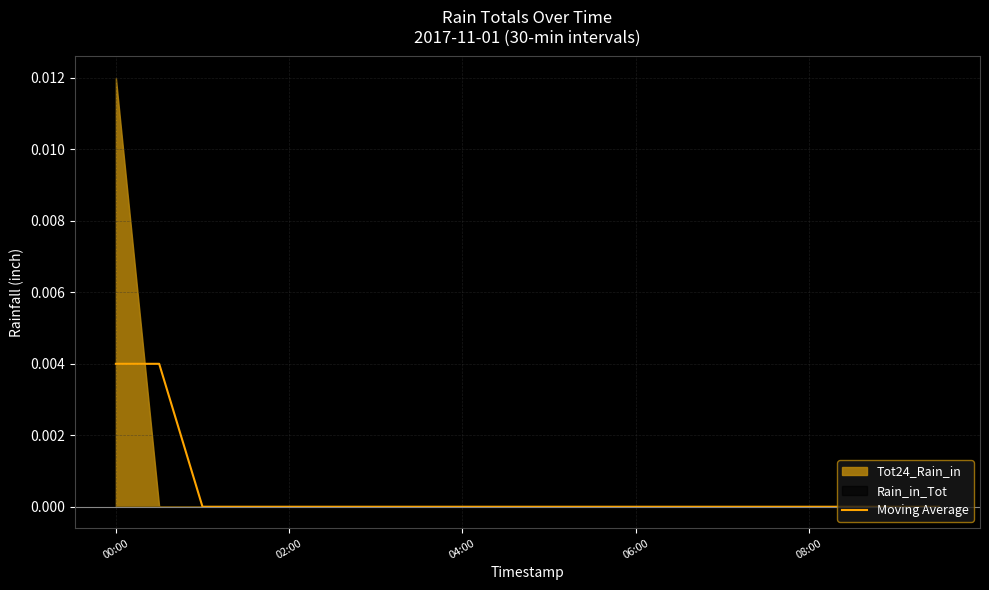

The Moving Average series shows 0.0 at 06:00. True or false?

True